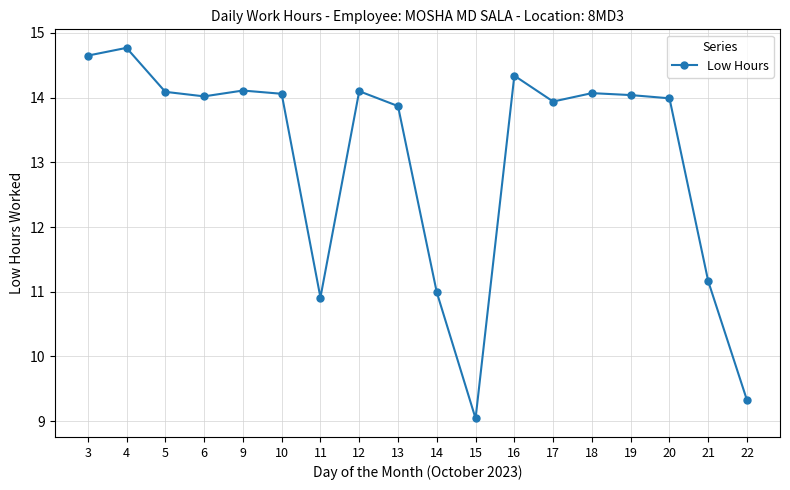

Is it true that the value at 5 is 3.3?

False